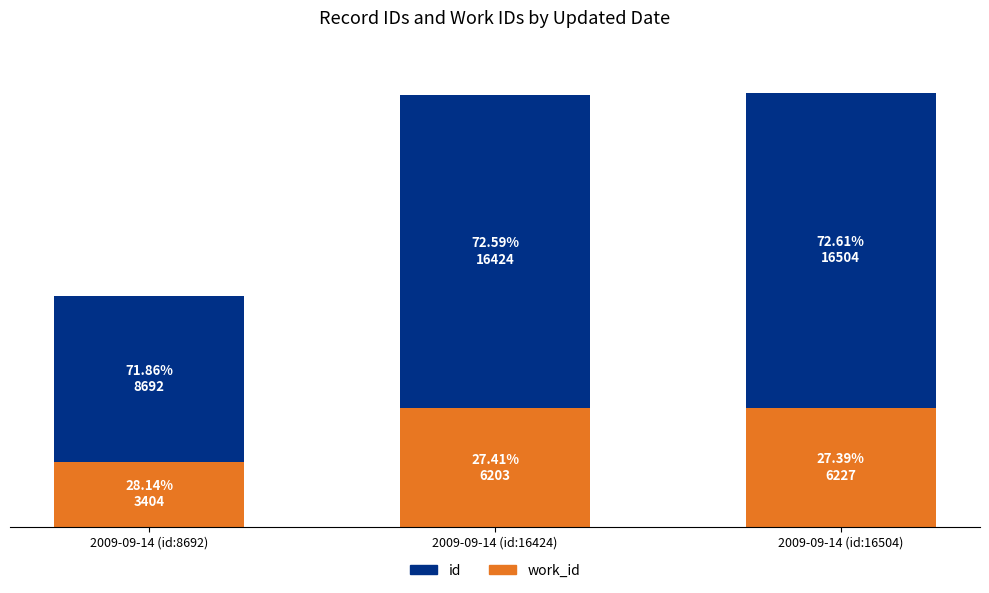

Is it true that id equals 26810 at 2009-09-14 (id:16424)?

False